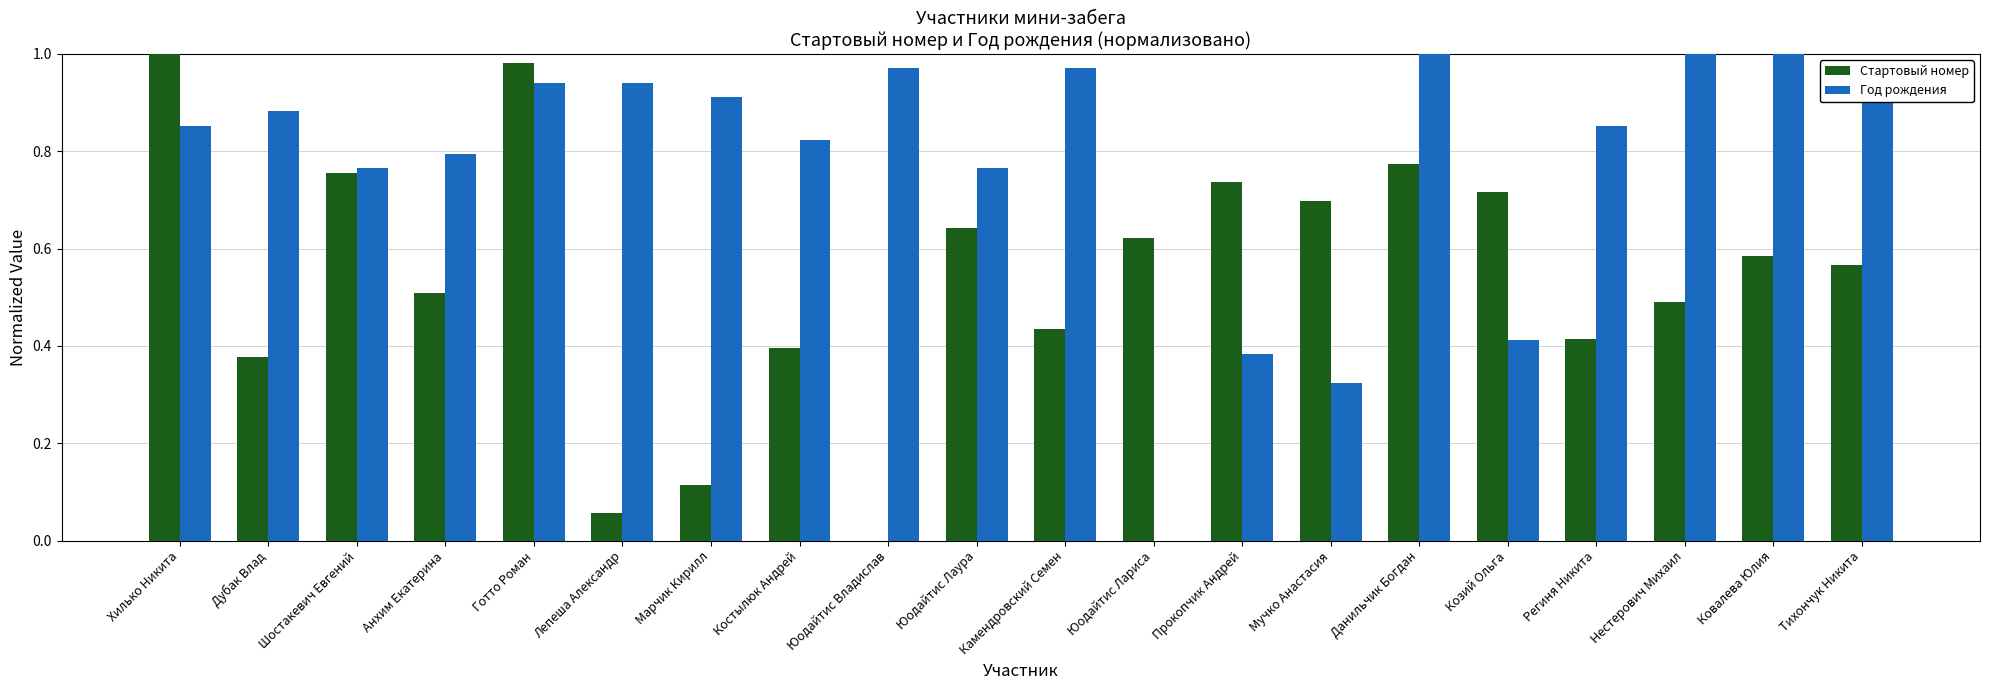

Which series has the largest total across all categories?

Год рождения